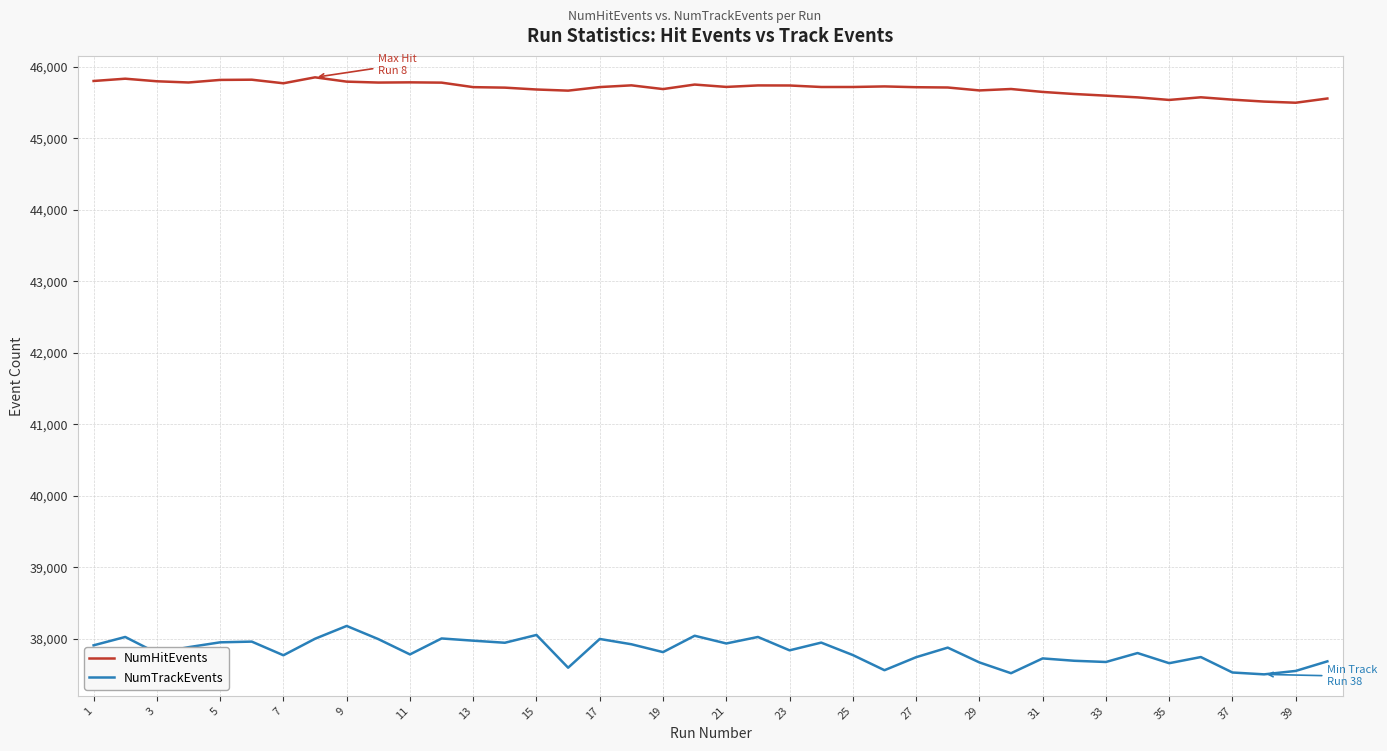

At how many categories does at least one series exceed 45366?

40